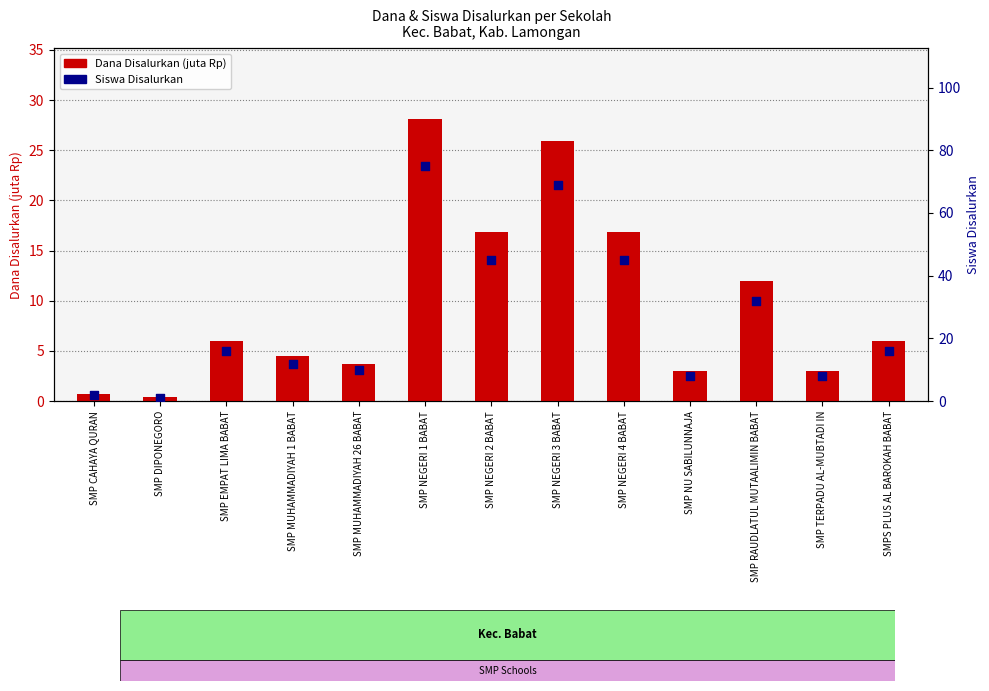

At which category is the sum across all series the highest?

SMP NEGERI 1 BABAT